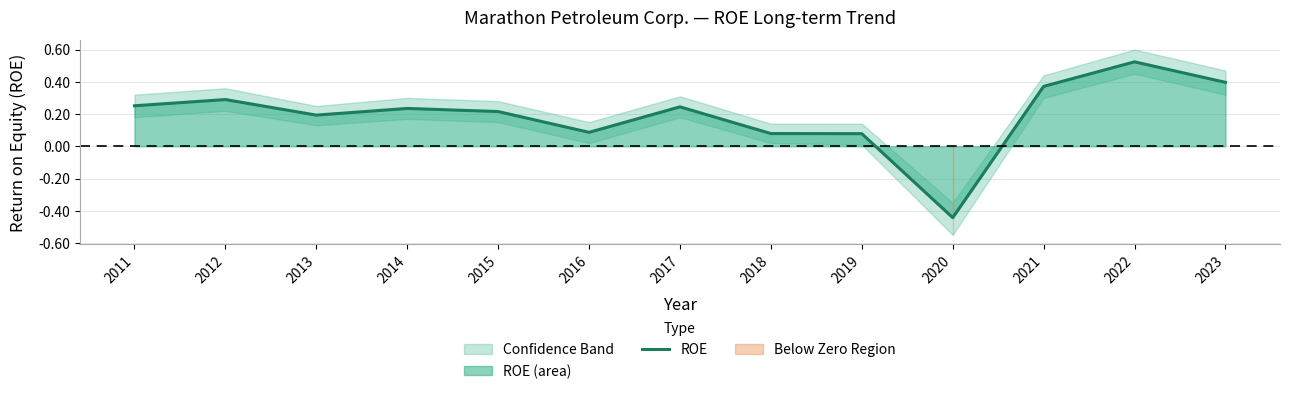

What is the average value?

0.2